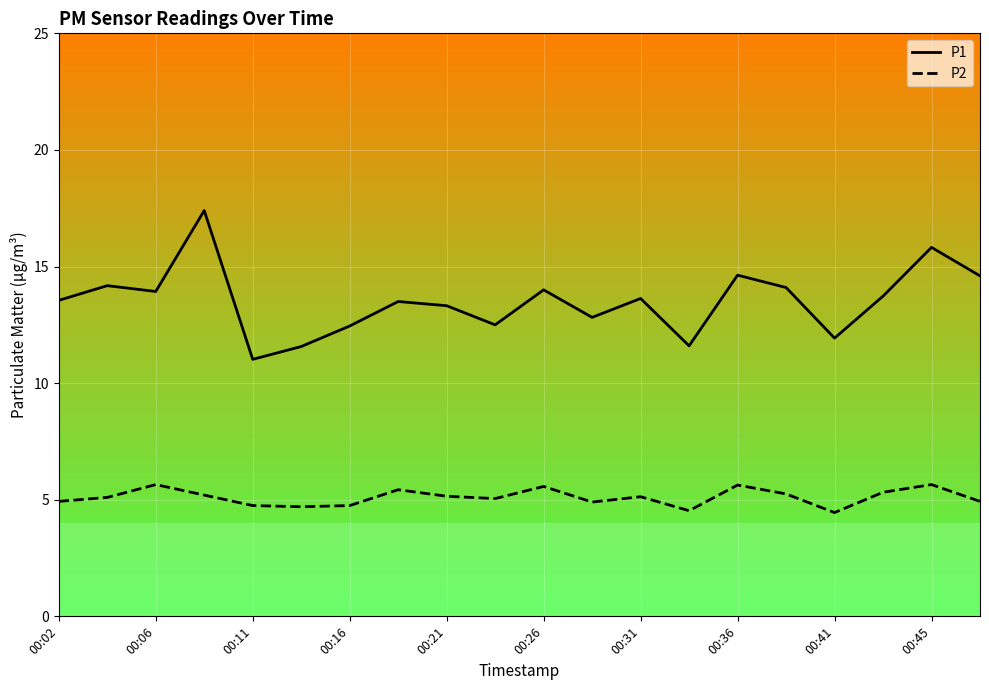

True or false: P1 and P2 intersect in this chart.

False